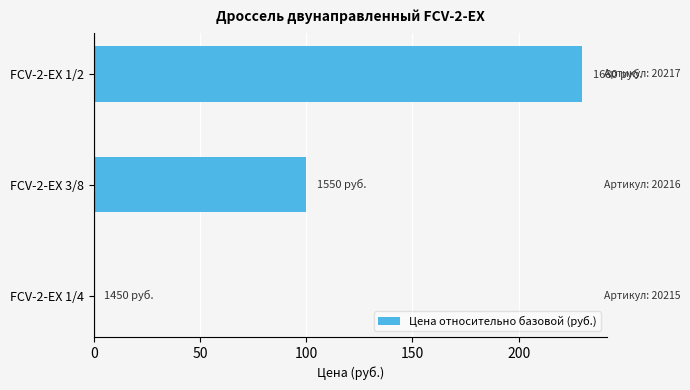

What is the value of the 3rd bar from the left?

230